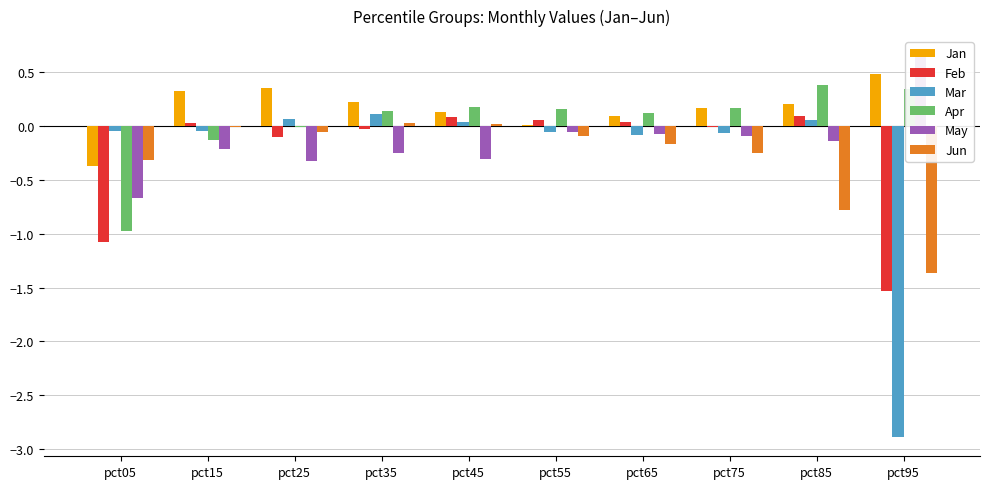

At which category is the sum across all series the highest?

pct35